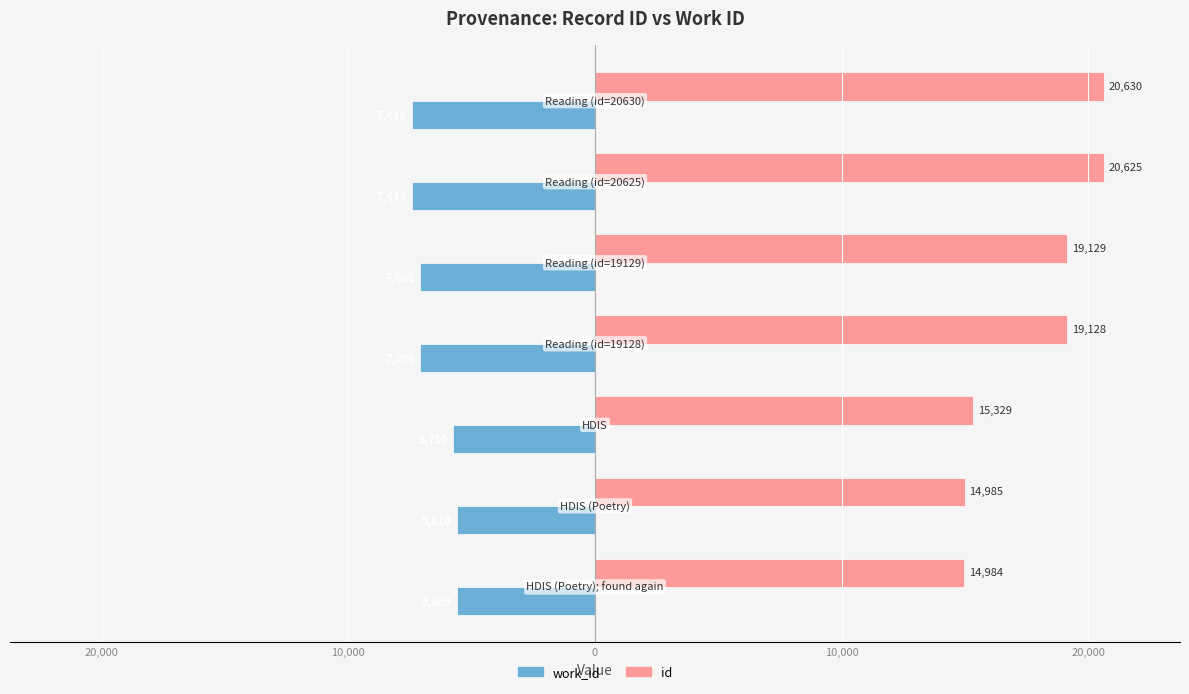

What are all the series names shown in the legend?

work_id, id